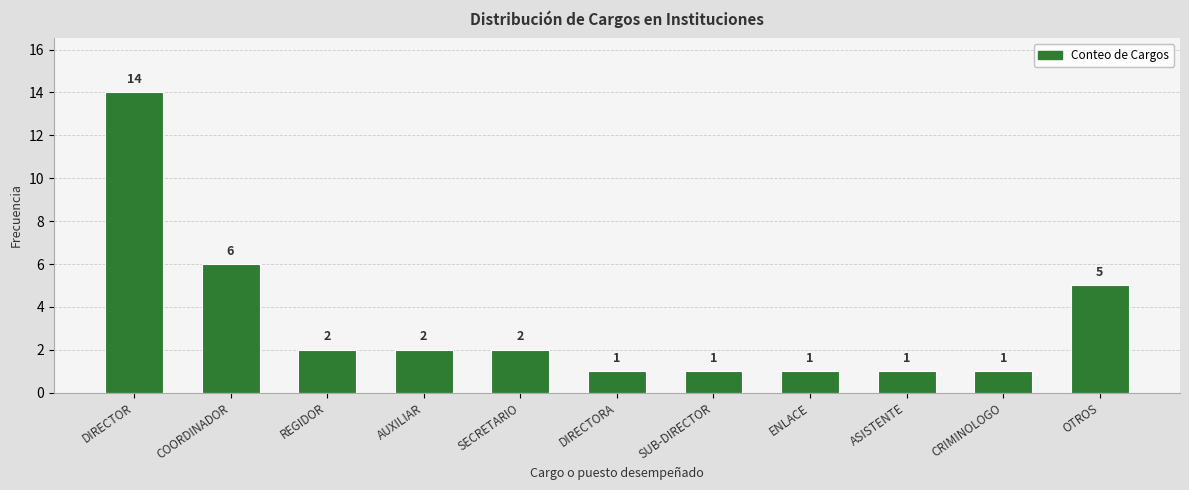

What is the sum of the values at COORDINADOR and ENLACE?

7